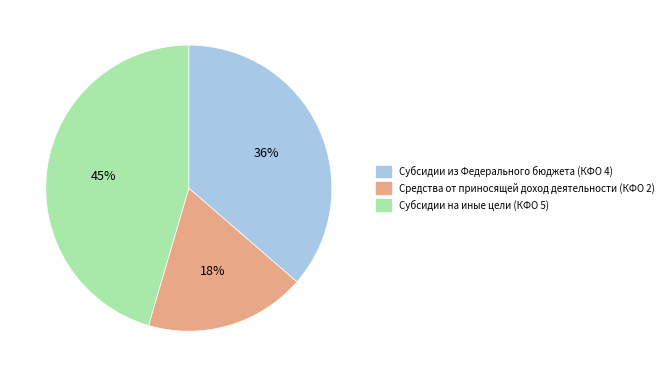

What is the ratio of the value at Субсидии из Федерального бюджета (КФО 4) to the value at Средства от приносящей доход деятельности (КФО 2)?

2.0